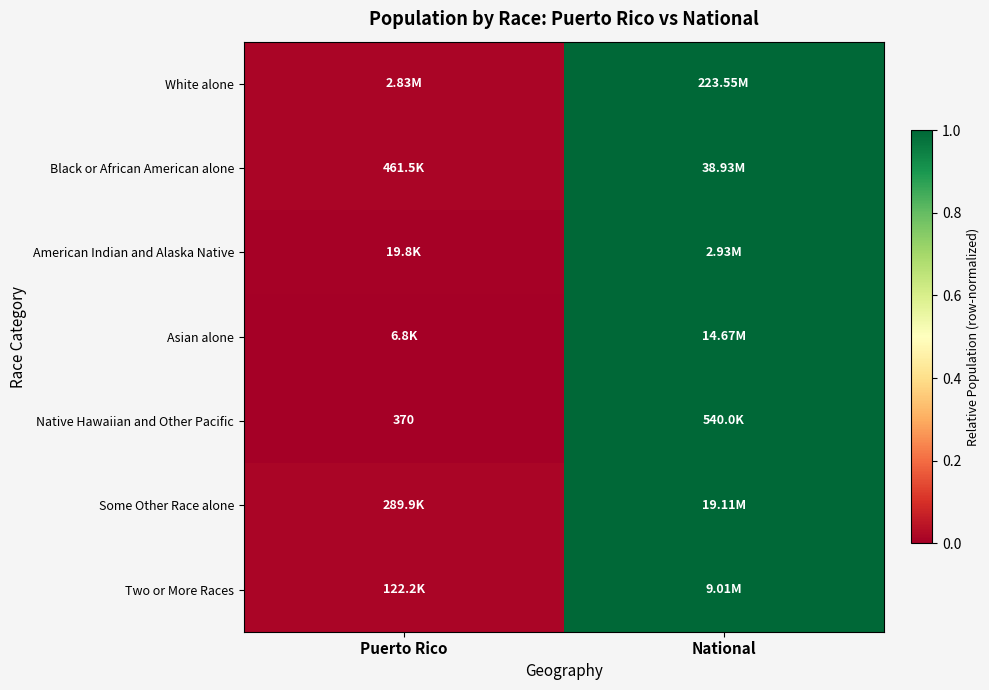

At how many categories does at least one series exceed 0?

2